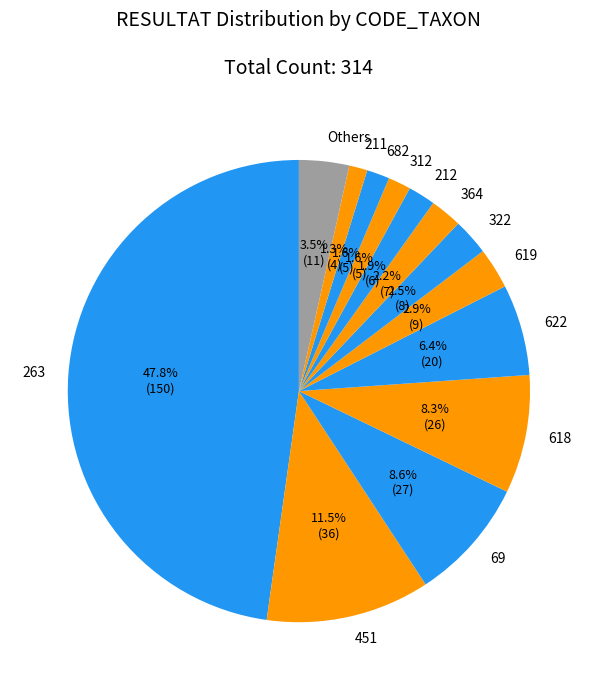

Which slice is the largest?

263